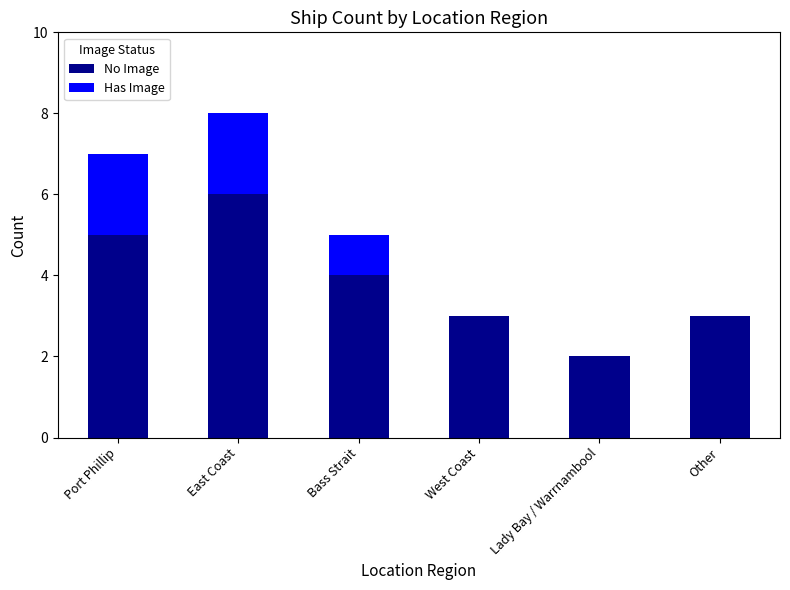

Are the bars horizontal?

No